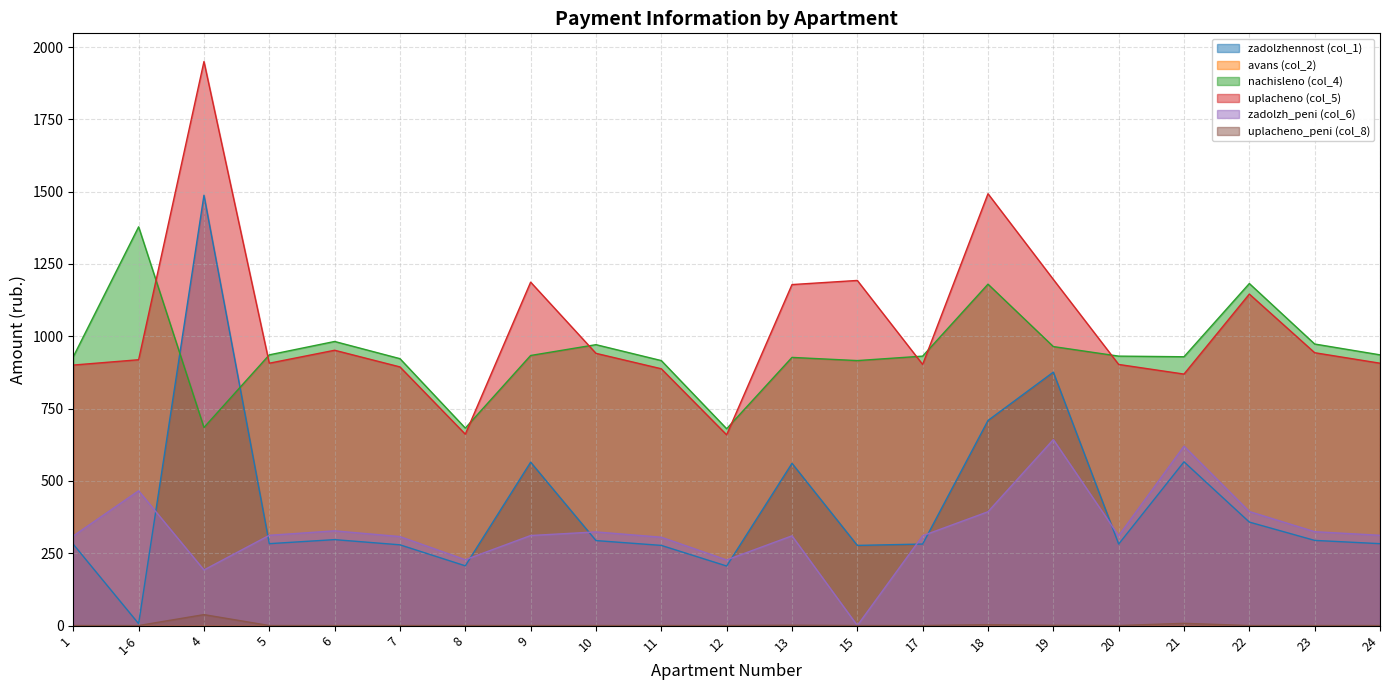

What is the difference between the zadolzhennost (col_1) values at 10 and 15?

16.6